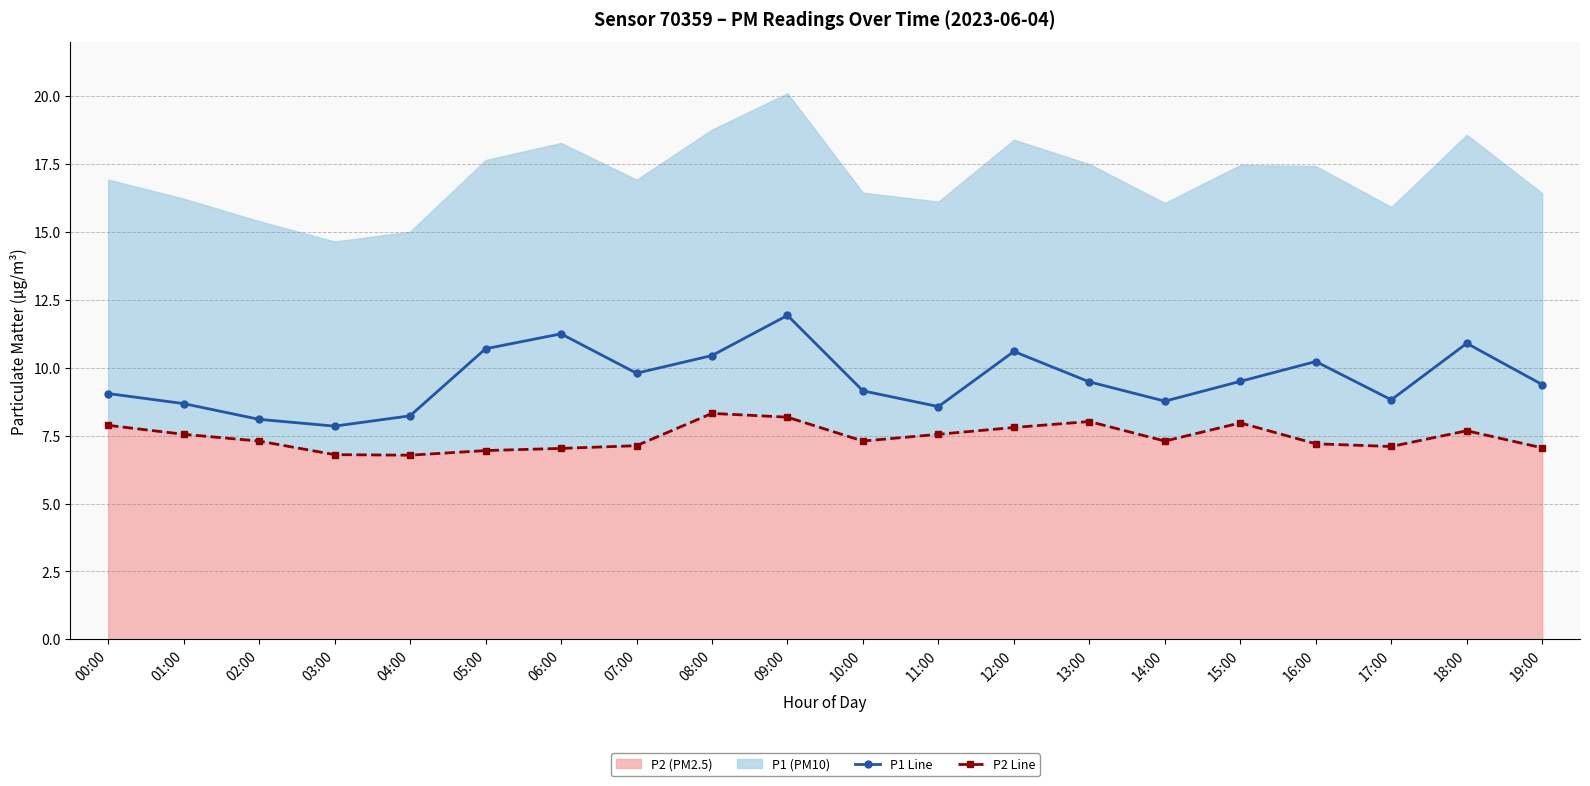

Between 09:00 and 13:00, which is larger?

09:00